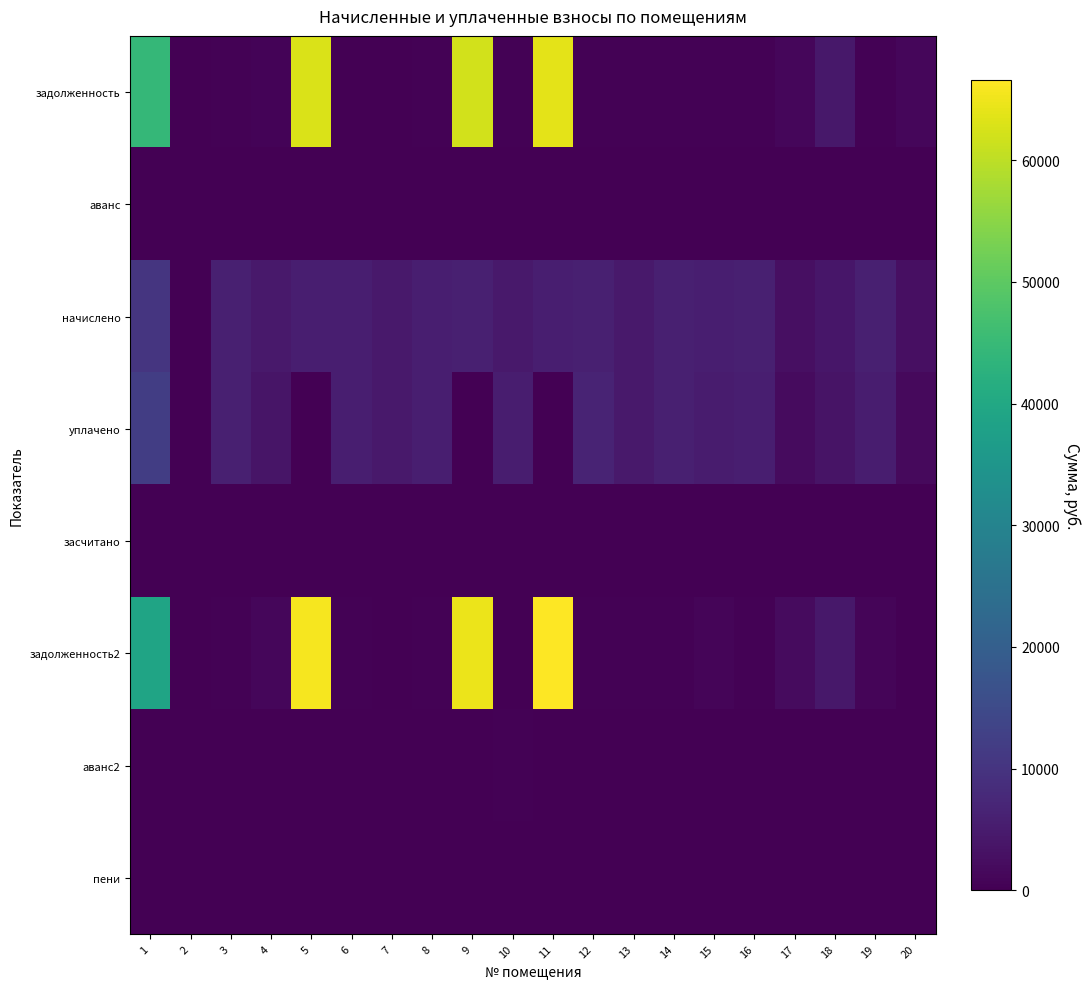

Reading left to right, what are all the values shown in this chart?

задолженность: 1=44465.5	2=0.0	3=485.7	4=767.1	5=62945.6	6=0.0	7=164.3	8=470.3	9=62045.8	10=375.5	11=63898.2	12=479.1	13=377.8	14=482.6	15=471.1	16=480.3	17=1187.4	18=4273.8	19=482.6	20=1060.0
аванс: 1=0.0	2=0.0	3=0.0	4=0.0	5=0.0	6=0.0	7=0.0	8=0.0	9=0.0	10=0.0	11=0.0	12=0.0	13=0.0	14=0.0	15=0.0	16=0.0	17=0.0	18=0.0	19=0.0	20=0.0
начислено: 1=10186.4	2=0.0	3=5828.8	4=4598.3	5=5616.0	6=5708.5	7=4505.8	8=5643.7	9=5773.2	10=4505.8	11=5708.5	12=5754.7	13=4533.5	14=5791.8	15=5653.0	16=5764.0	17=2803.3	18=4126.4	19=5791.8	20=2803.3
уплачено: 1=12000.0	2=0.0	3=5777.1	4=3790.4	5=0.0	6=5657.9	7=4640.5	8=5593.7	9=0.0	10=5216.8	11=0.0	12=6560.6	13=4493.3	14=5740.5	15=5131.8	16=5712.9	17=1944.5	18=3614.0	19=5257.8	20=1754.2
засчитано: 1=0.0	2=0.0	3=0.0	4=0.0	5=0.0	6=0.0	7=0.0	8=0.0	9=0.0	10=0.0	11=0.0	12=0.0	13=0.0	14=0.0	15=0.0	16=0.0	17=0.0	18=0.0	19=0.0	20=0.0
задолженность2: 1=38937.5	2=0.0	3=485.7	4=1152.1	5=65636.6	6=475.7	7=240.7	8=470.3	9=64768.5	10=0.0	11=66631.9	12=479.6	13=377.8	14=482.6	15=942.2	16=480.3	17=1917.5	18=4297.8	19=965.3	20=0.0
аванс2: 1=0.0	2=0.0	3=0.0	4=0.0	5=0.0	6=0.0	7=0.0	8=0.0	9=0.0	10=375.5	11=0.0	12=0.0	13=0.0	14=0.0	15=0.0	16=0.0	17=0.0	18=0.0	19=0.0	20=0.0
пени: 1=0.0	2=0.0	3=0.0	4=21.8	5=0.0	6=0.0	7=1.8	8=0.0	9=0.0	10=3.5	11=0.0	12=6.7	13=0.0	14=0.0	15=0.0	16=0.0	17=93.0	18=0.0	19=0.4	20=18.8